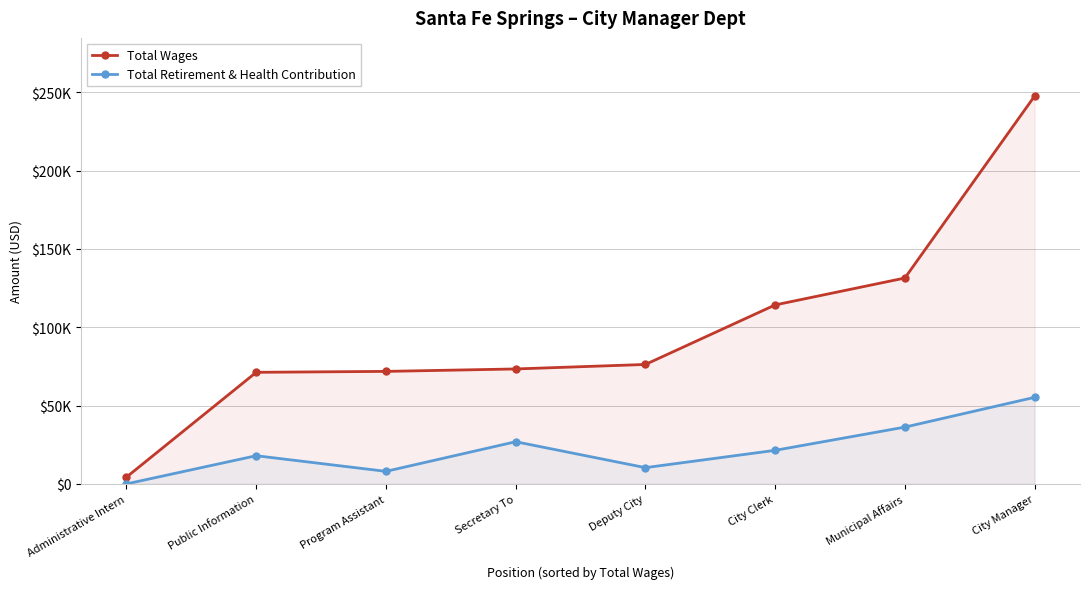

Does the chart have visible grid lines?

Yes